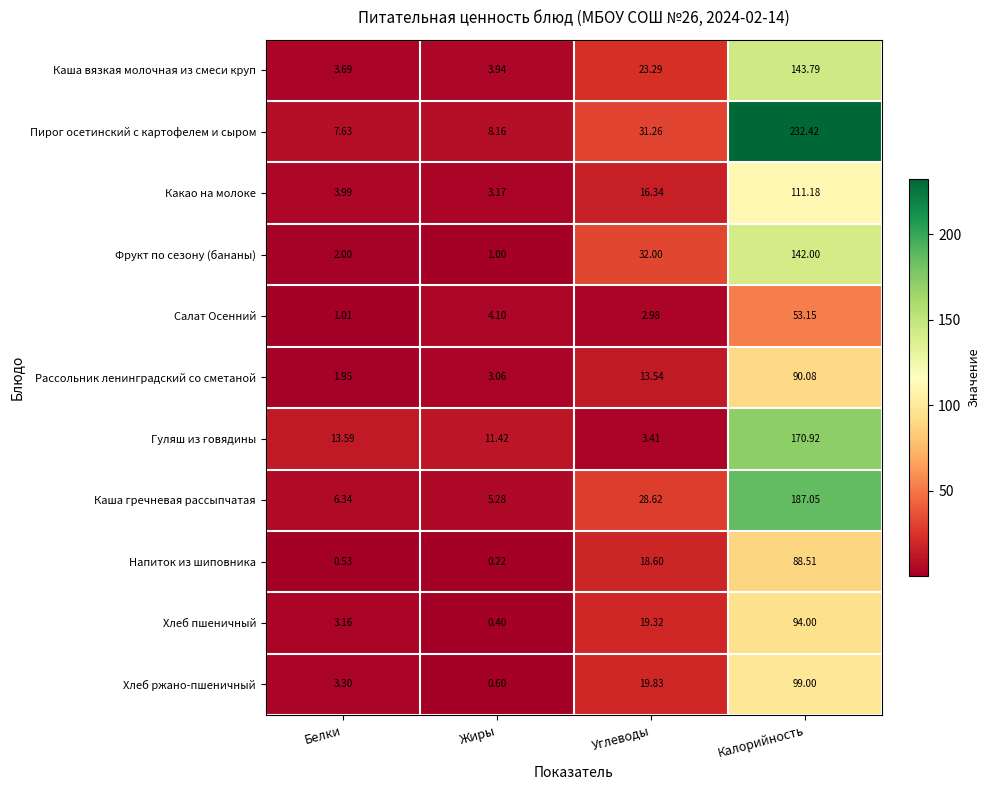

At which label is Рассольник ленинградский со сметаной closest to 46?

Углеводы